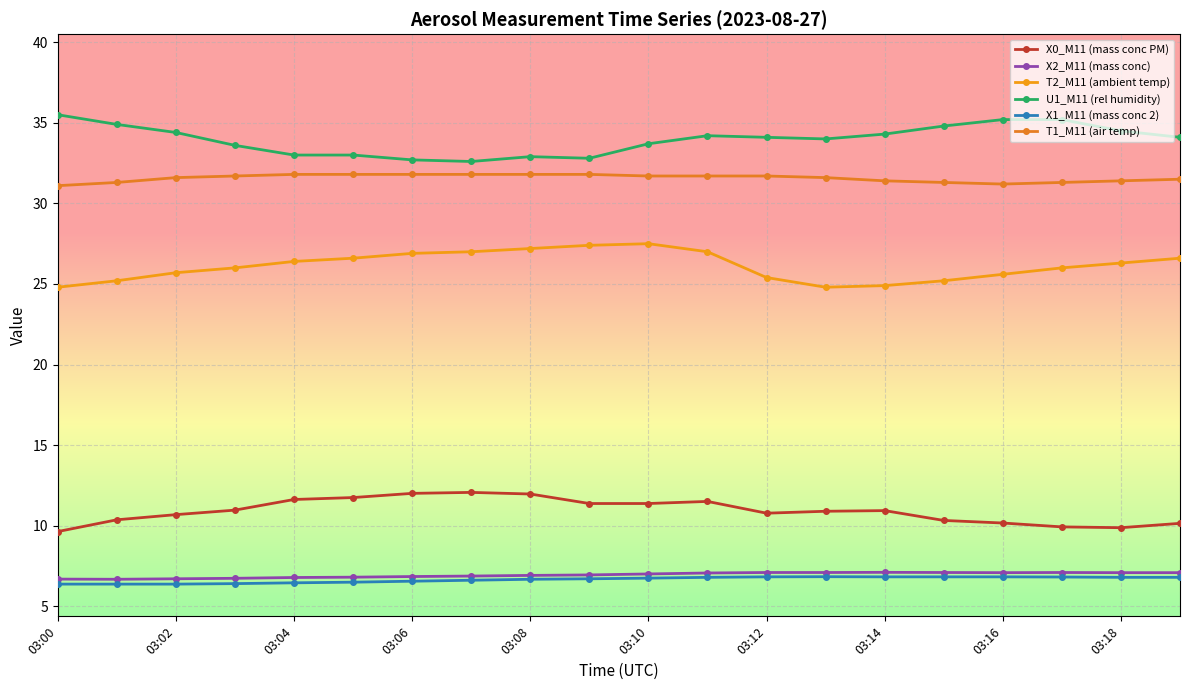

Is this an area chart (filled region under the line)?

No